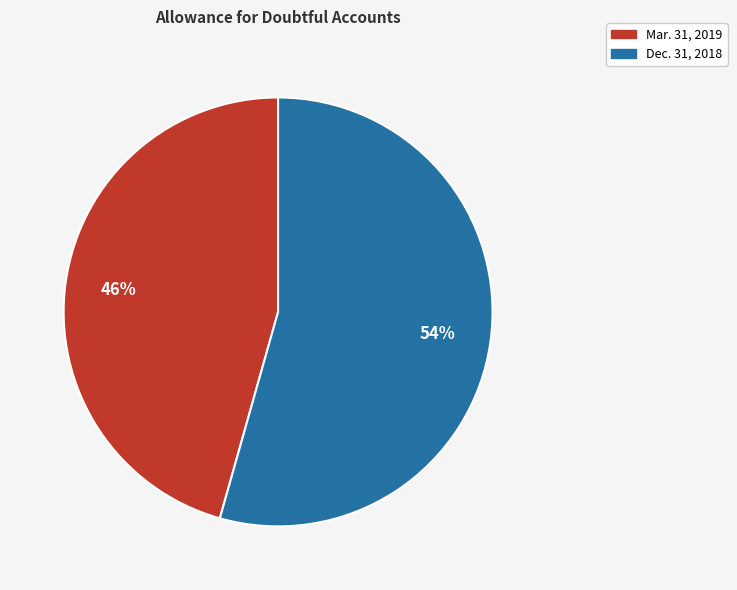

Is there a majority slice in this chart?

Yes